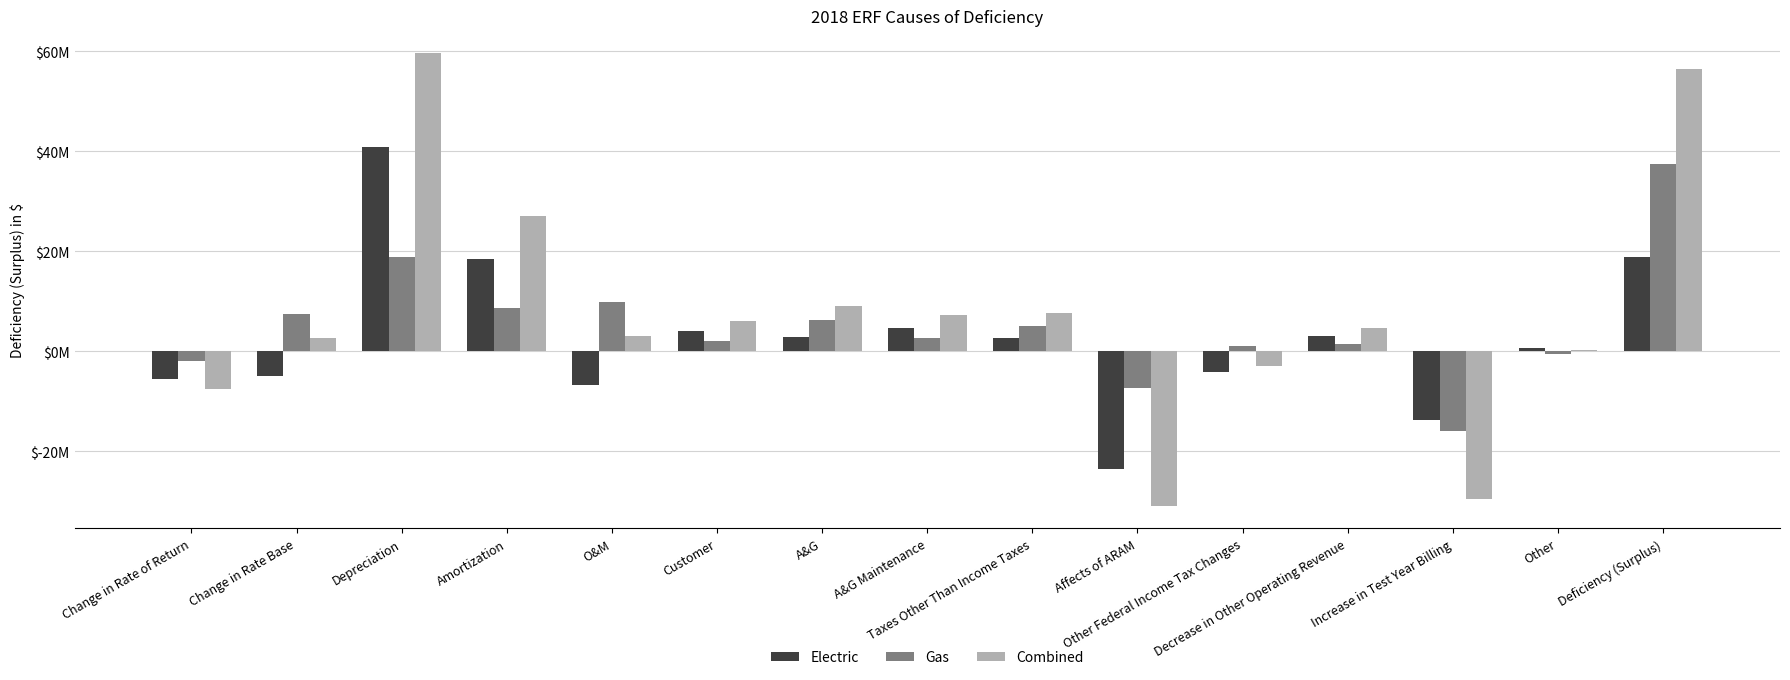

What is the label of the 7th bar from the right?

Taxes Other Than Income Taxes